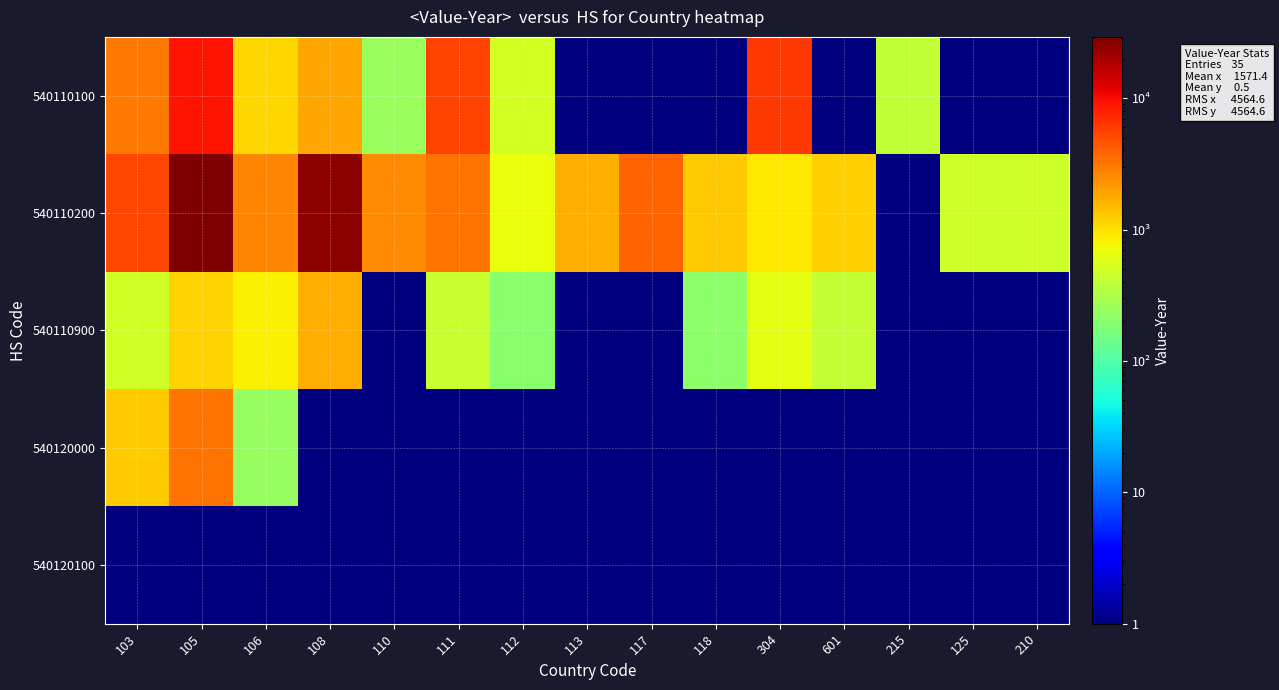

What is the difference between the highest and lowest values at 118?

1306.5